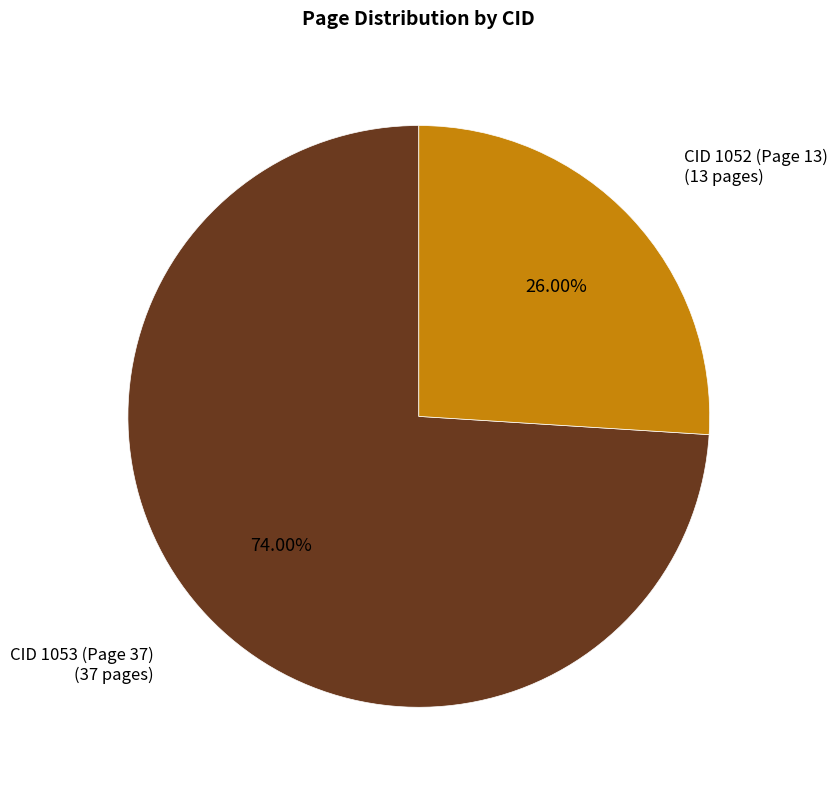

To the nearest percent, what portion does CID 1053 (Page 37) represent?

74%